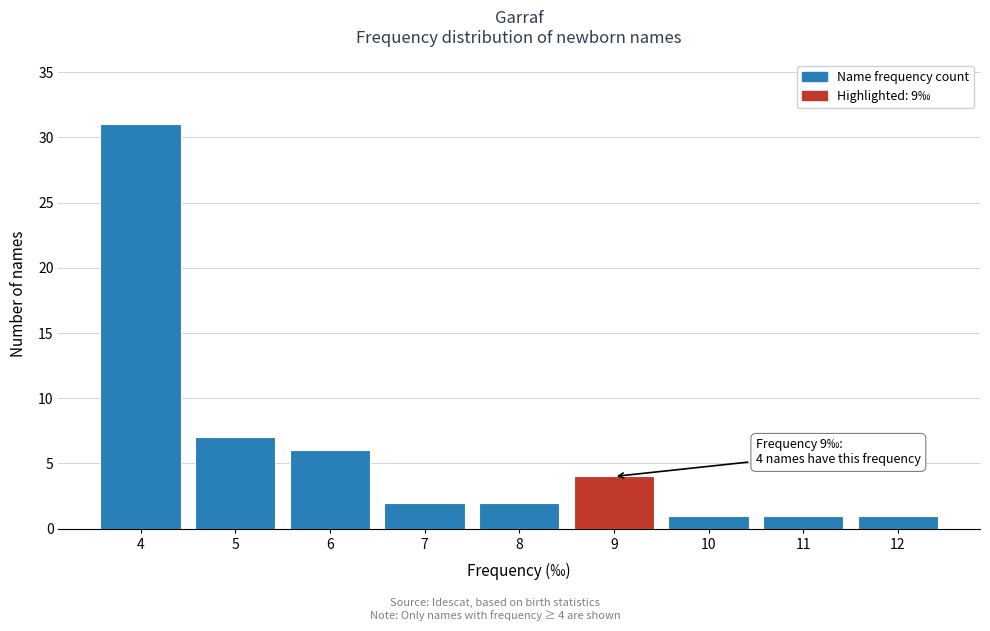

Reading right to left, transcribe all the data shown in this chart.

12=1	11=1	10=1	9=4	8=2	7=2	6=6	5=7	4=31